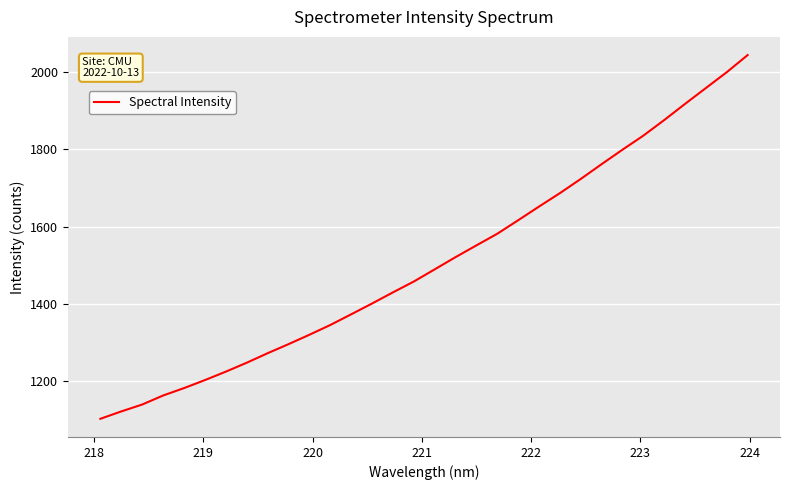

What is the smallest value displayed?

1101.8